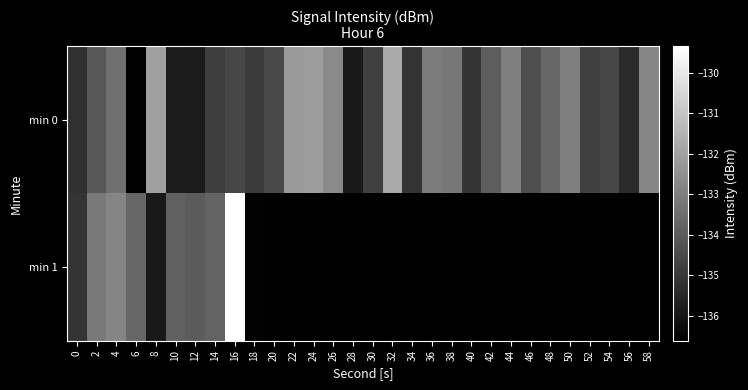

Which label corresponds to the largest value in the chart?

16